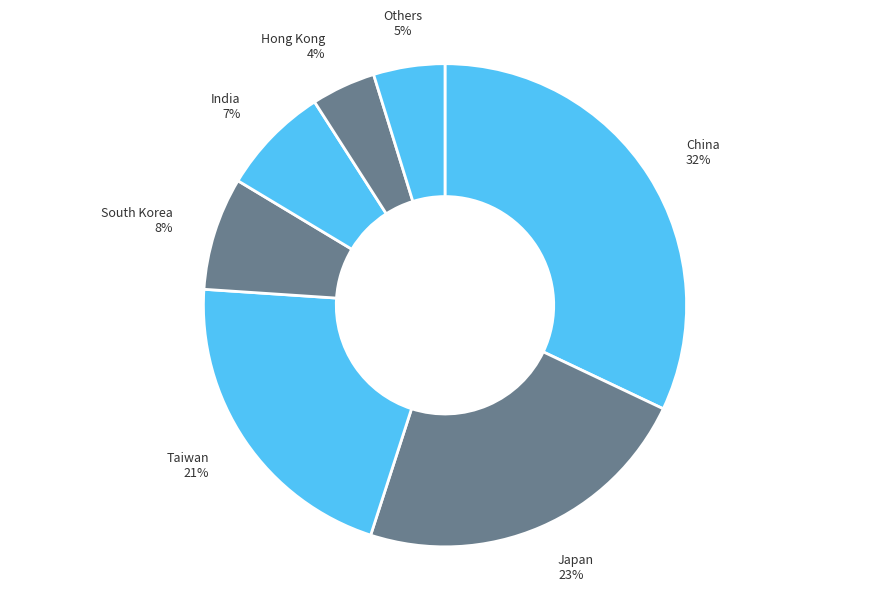

Is the sum of South Korea and Japan greater than half?

No